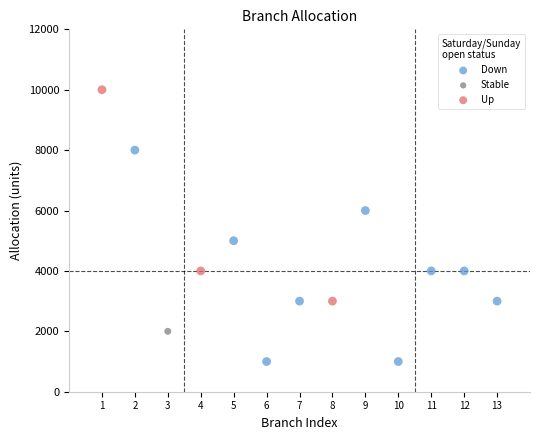

Which series contains the lowest Y value?

Down